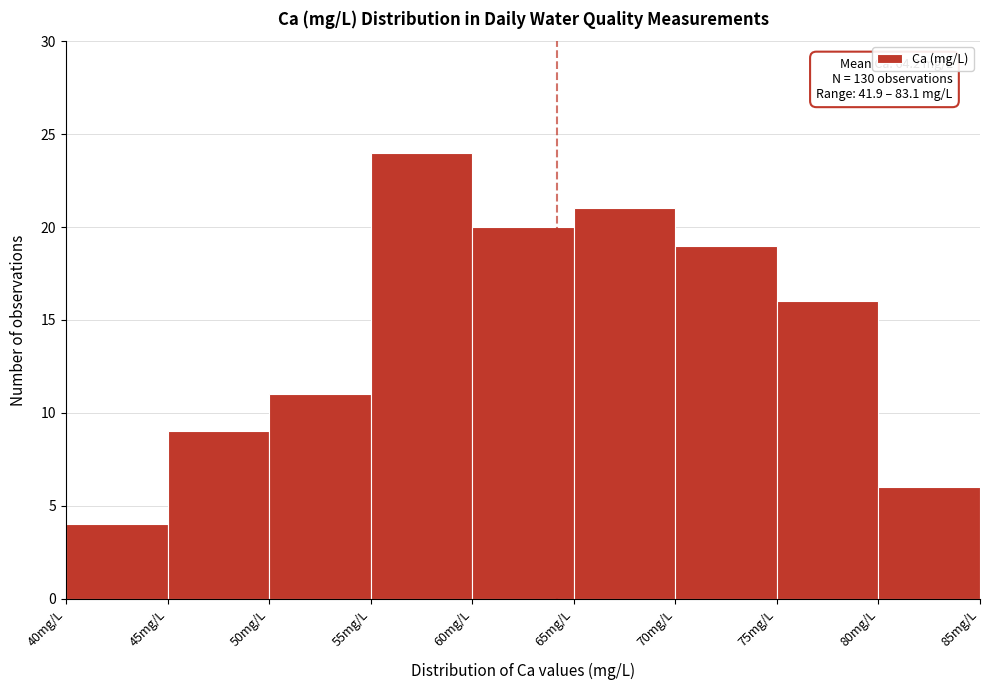

Which range on the x-axis has the tallest bar?

55 to 60